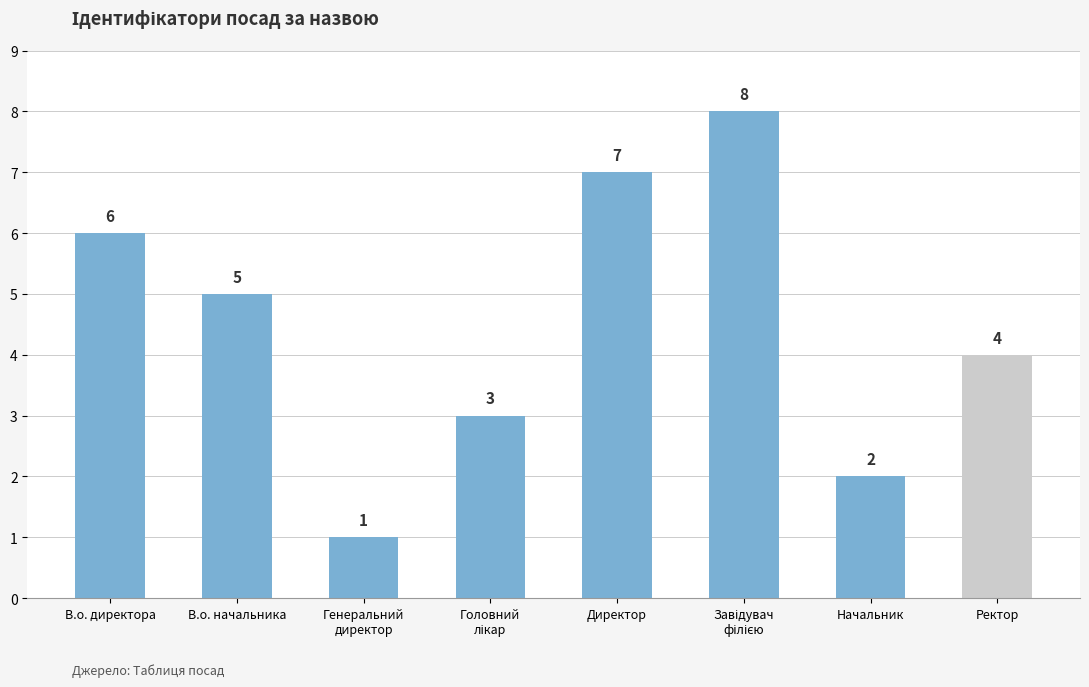

At which label is the value closest to 4?

Ректор